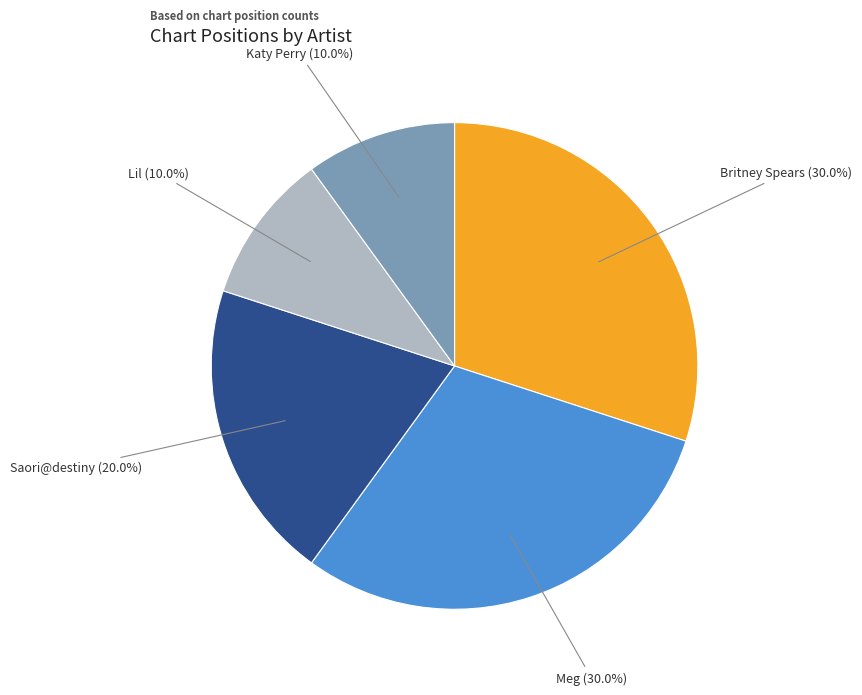

Does any single category account for the majority?

No